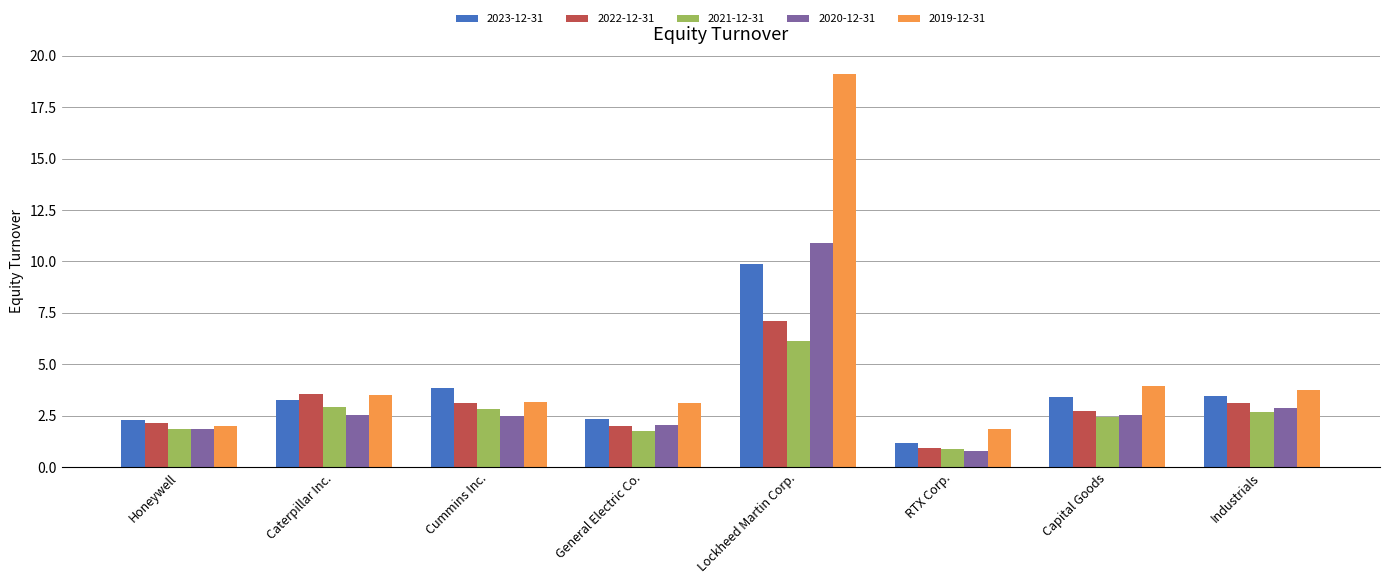

The 2020-12-31 series shows 10.9 at Lockheed Martin Corp.. True or false?

True